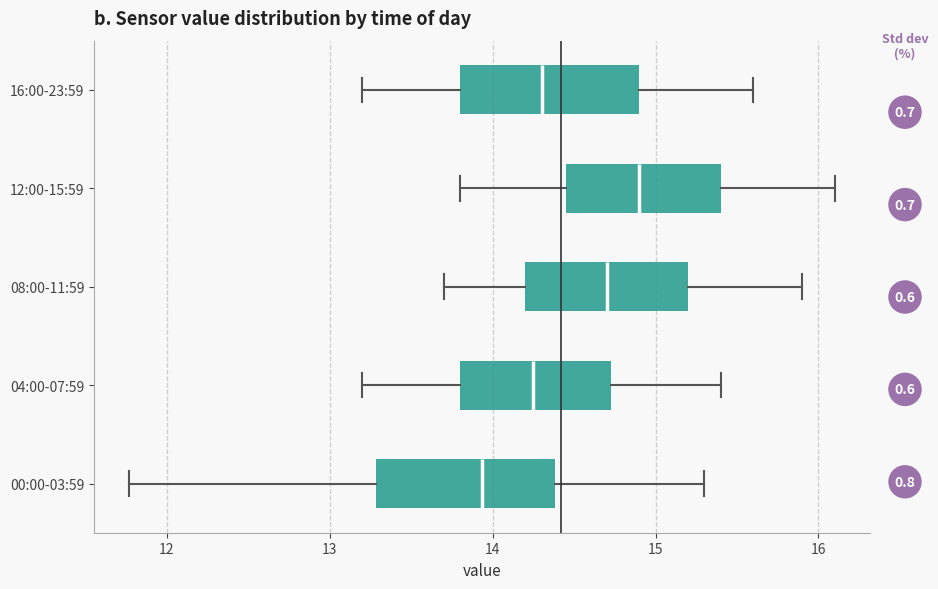

Which box's median line is the furthest to the right?

12:00-15:59